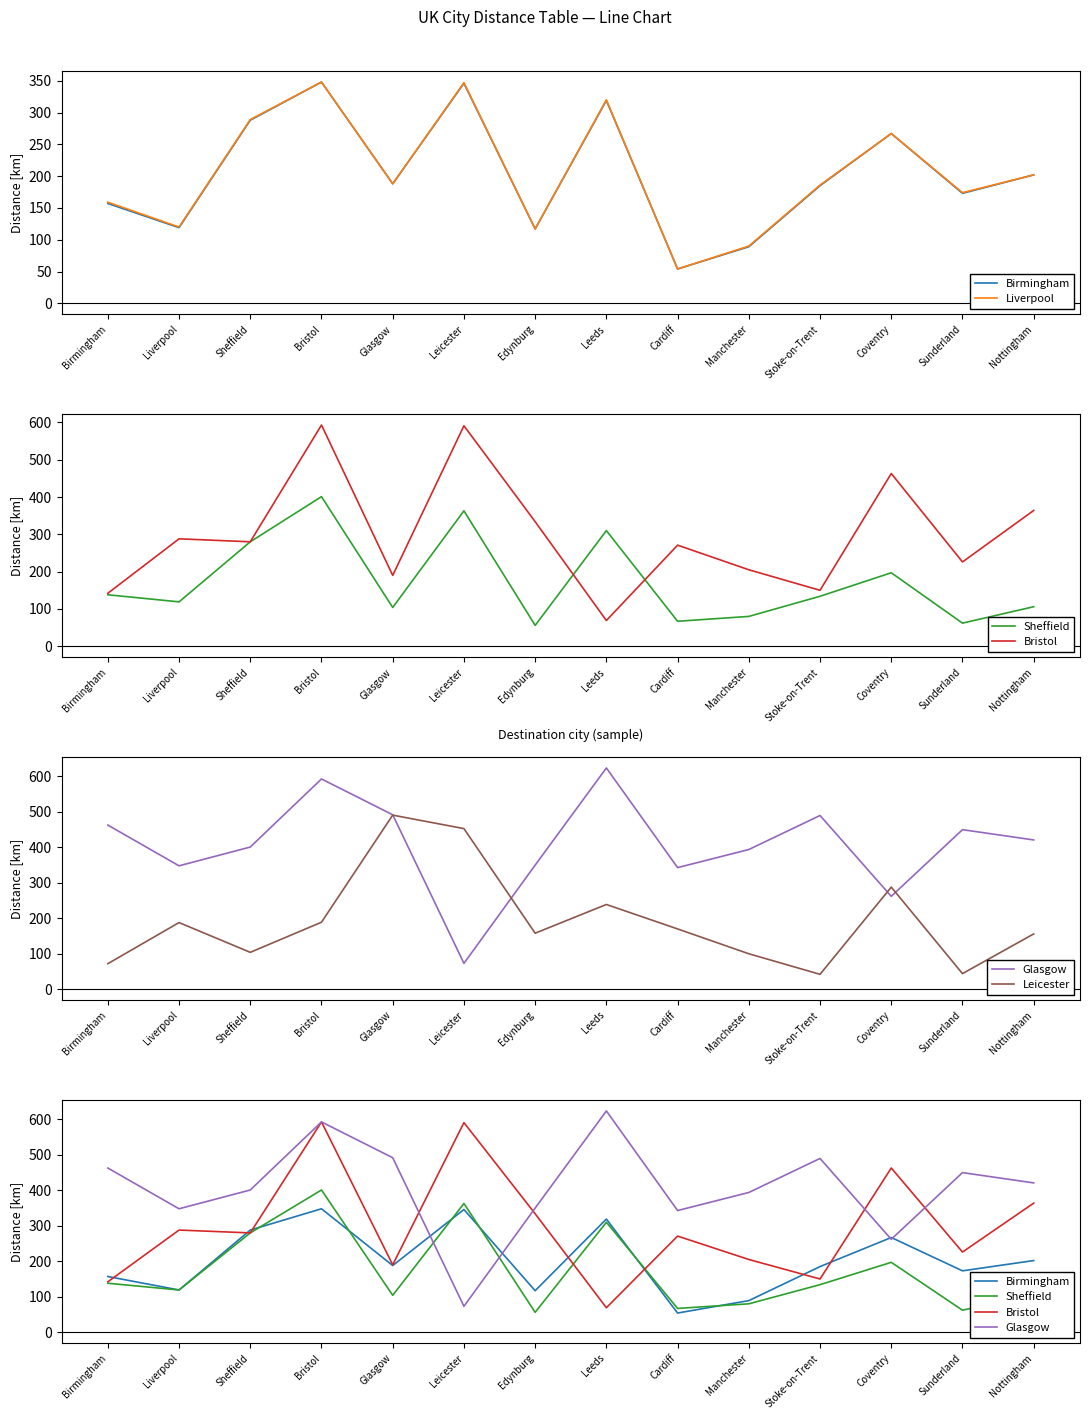

What is the sum of the Birmingham values at Coventry and Cardiff?

321